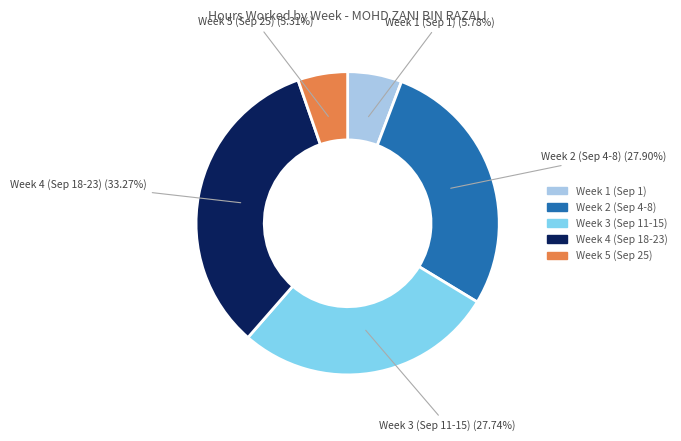

Is there any slice that represents more than half of the pie?

No